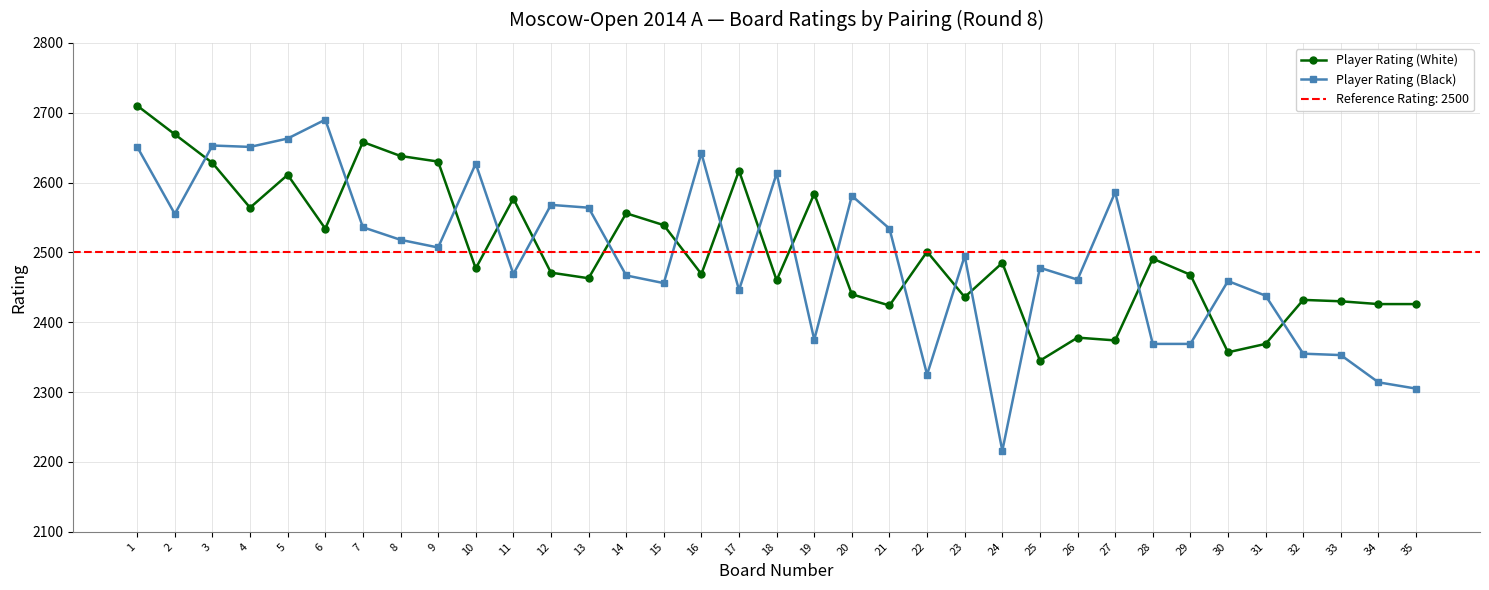

Which series has the widest spread of values?

Player Rating (Black)